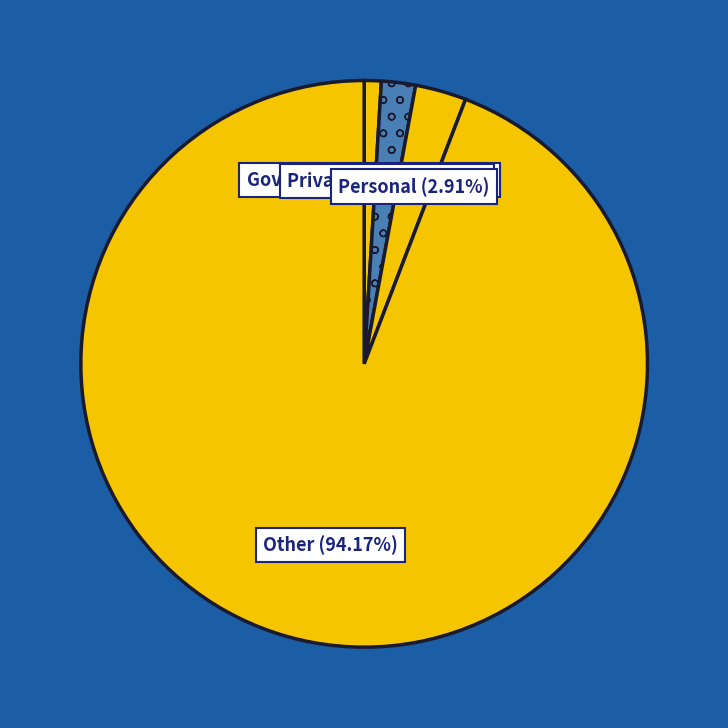

How many segments does this pie chart have?

4